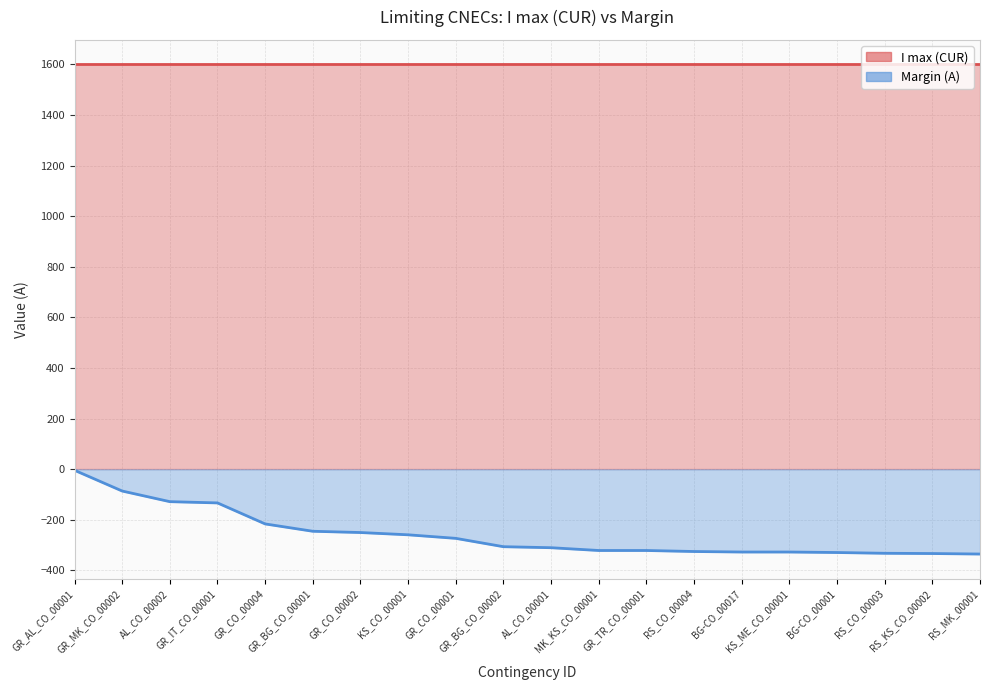

Reading left to right, what are all the values shown in this chart?

GR_AL_CO_00001=-4	GR_MK_CO_00002=-86	AL_CO_00002=-128	GR_IT_CO_00001=-133	GR_CO_00004=-216	GR_BG_CO_00001=-245	GR_CO_00002=-250	KS_CO_00001=-259	GR_CO_00001=-273	GR_BG_CO_00002=-306	AL_CO_00001=-310	MK_KS_CO_00001=-321	GR_TR_CO_00001=-321	RS_CO_00004=-325	BG-CO_00017=-327	KS_ME_CO_00001=-327	BG-CO_00001=-329	RS_CO_00003=-332	RS_KS_CO_00002=-333	RS_MK_00001=-335